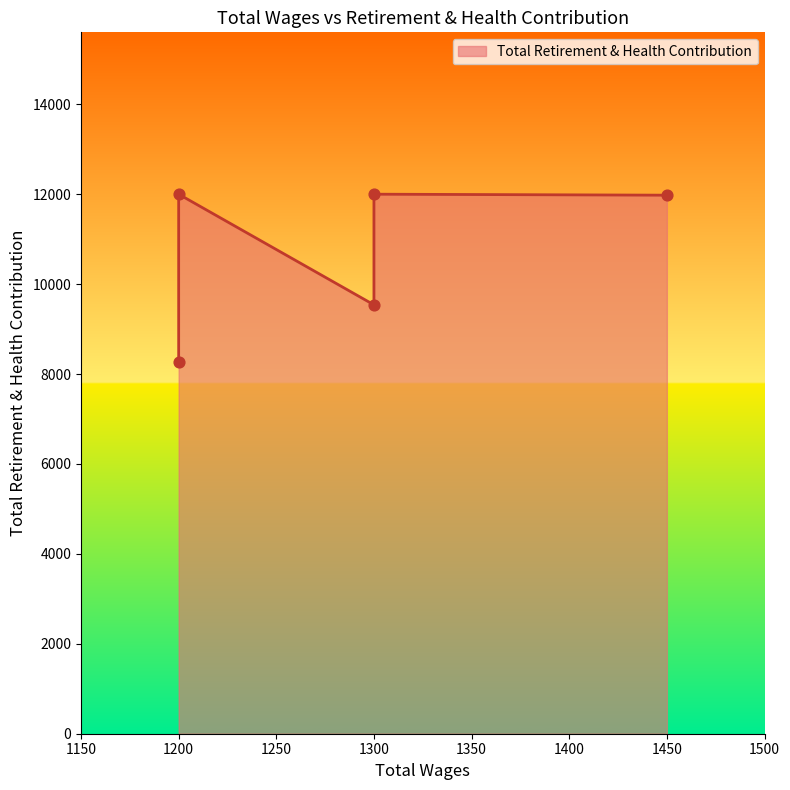

Which has a higher value, 1450.0 or 1300.0?

1450.0